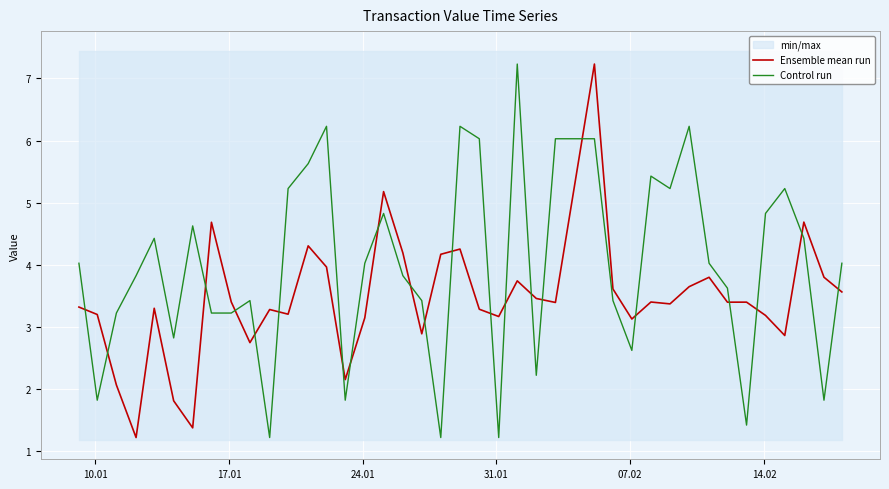

Which series has the largest total across all categories?

Control run